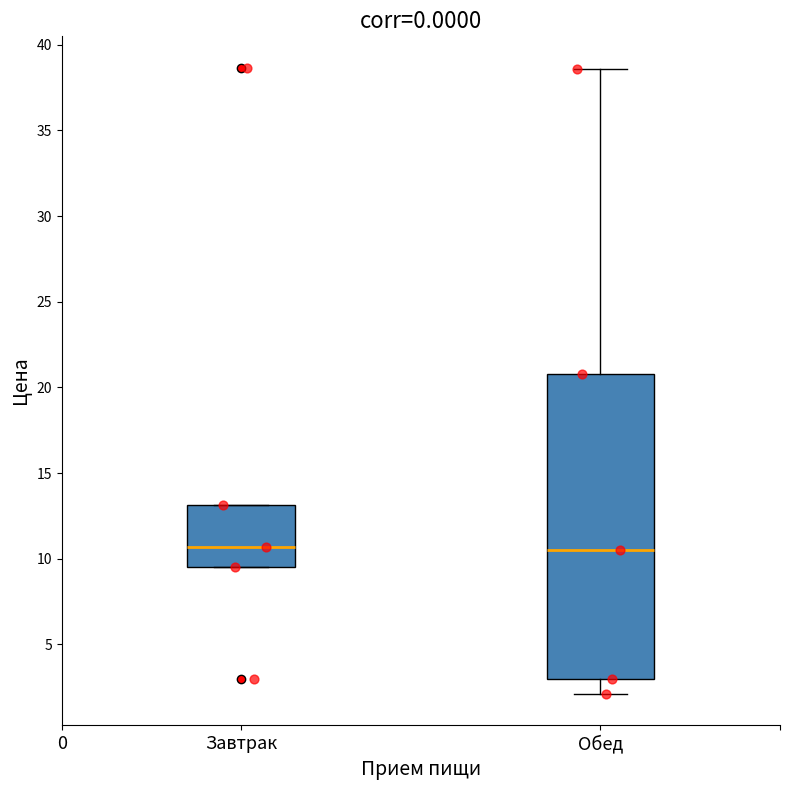

Where does the lower whisker of the box for Обед end on the y-axis? The values are not printed on the chart, so give them approximately, as read against the axis.

2.0